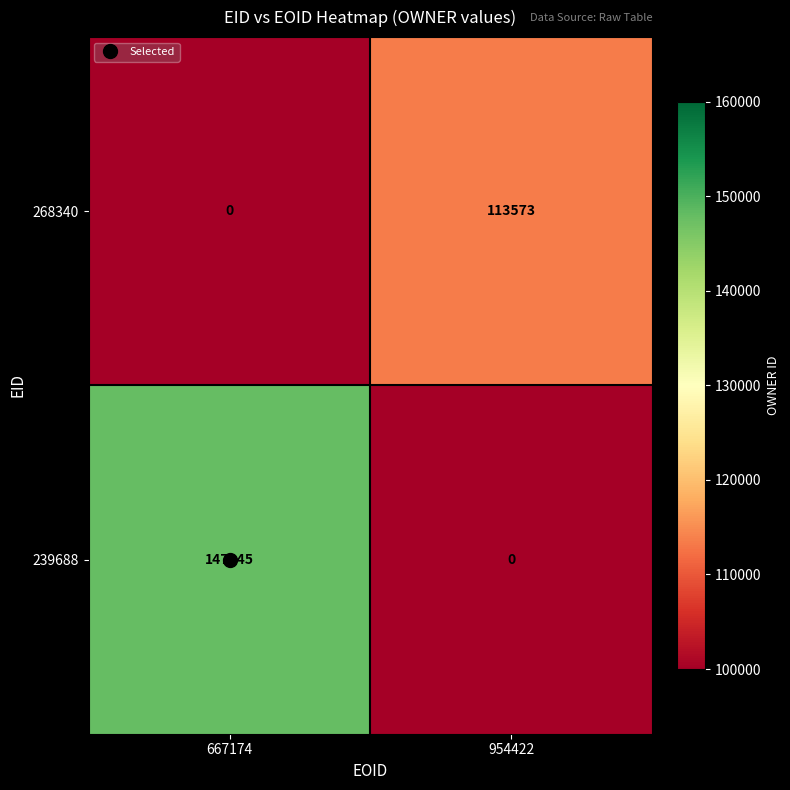

Rank the series at 954422 from highest to lowest value.

268340, 239688